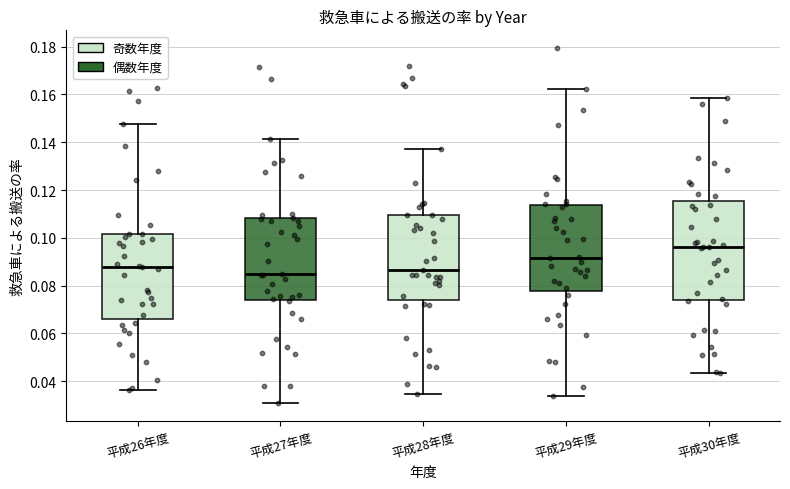

Reading left to right, transcribe this box plot: for each box, give where its median line is, the range the box spans, and where its two whiskers end, as read against the y-axis. The values are not printed on the chart, so give them approximately, as read against the axis.

平成26年度: median 0.088, box 0.066 to 0.102, whiskers 0.036 to 0.148
平成27年度: median 0.084, box 0.074 to 0.108, whiskers 0.030 to 0.142
平成28年度: median 0.086, box 0.074 to 0.110, whiskers 0.034 to 0.138
平成29年度: median 0.092, box 0.078 to 0.114, whiskers 0.034 to 0.162
平成30年度: median 0.096, box 0.074 to 0.116, whiskers 0.044 to 0.158